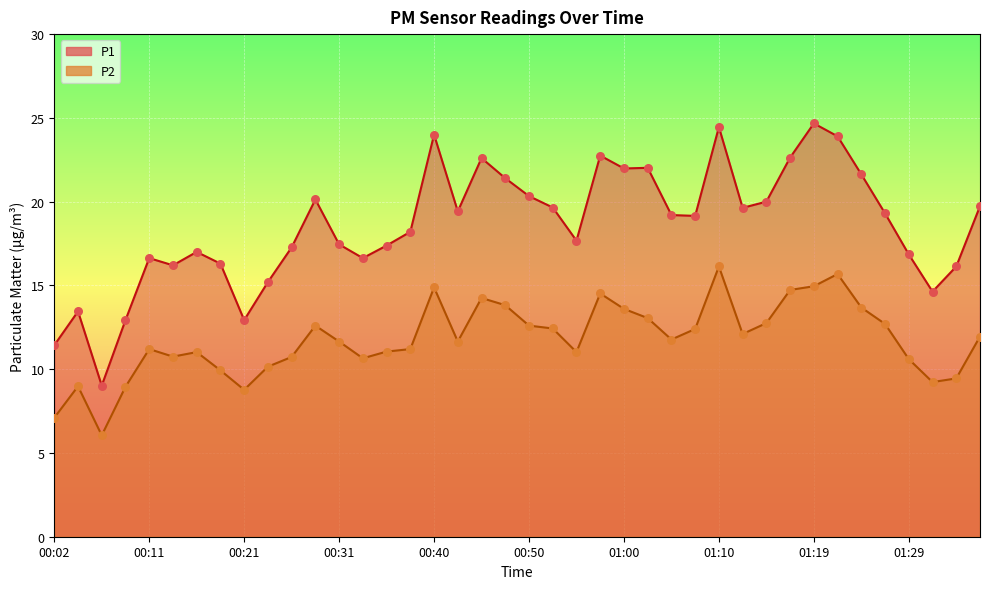

Which series contains the highest Y value?

P1